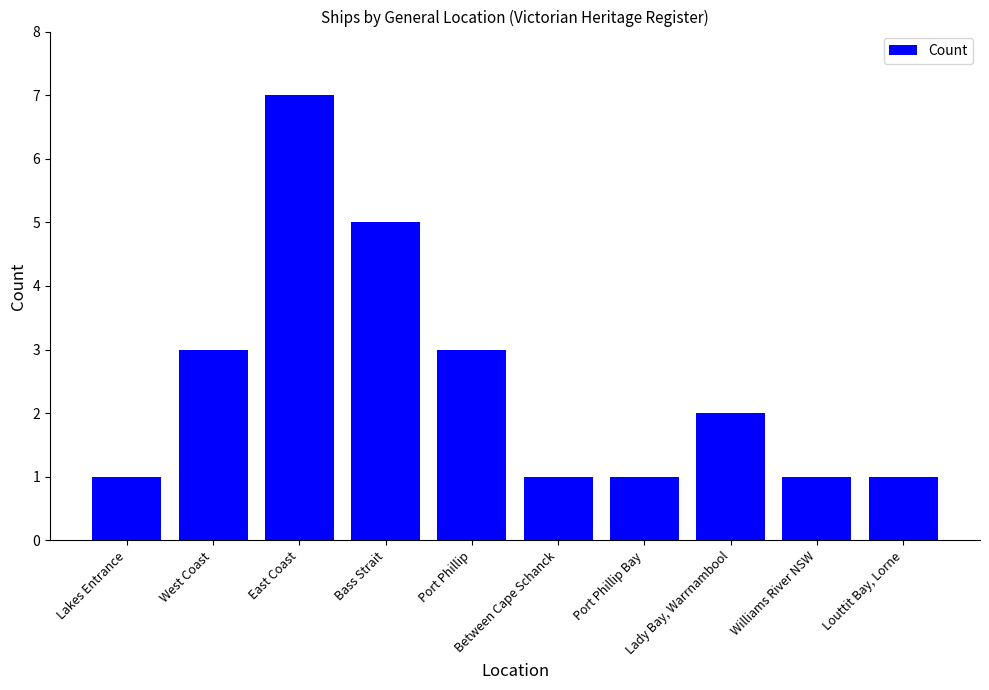

At which category does the chart reach its peak across all series?

East Coast